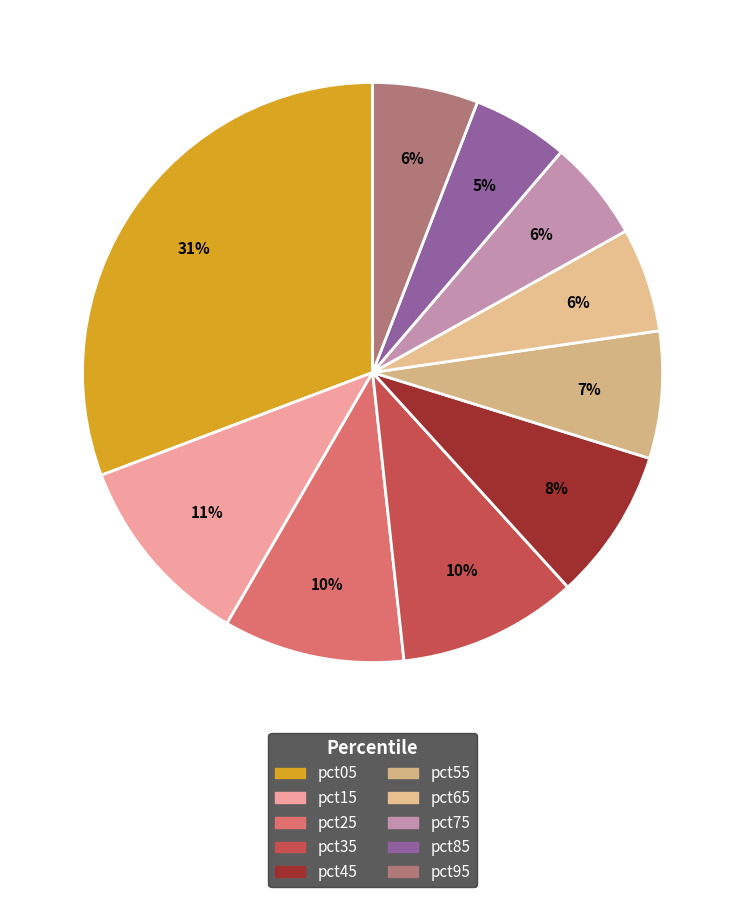

Rank the categories by value from highest to lowest.

pct05, pct15, pct25, pct35, pct45, pct55, pct95, pct65, pct75, pct85